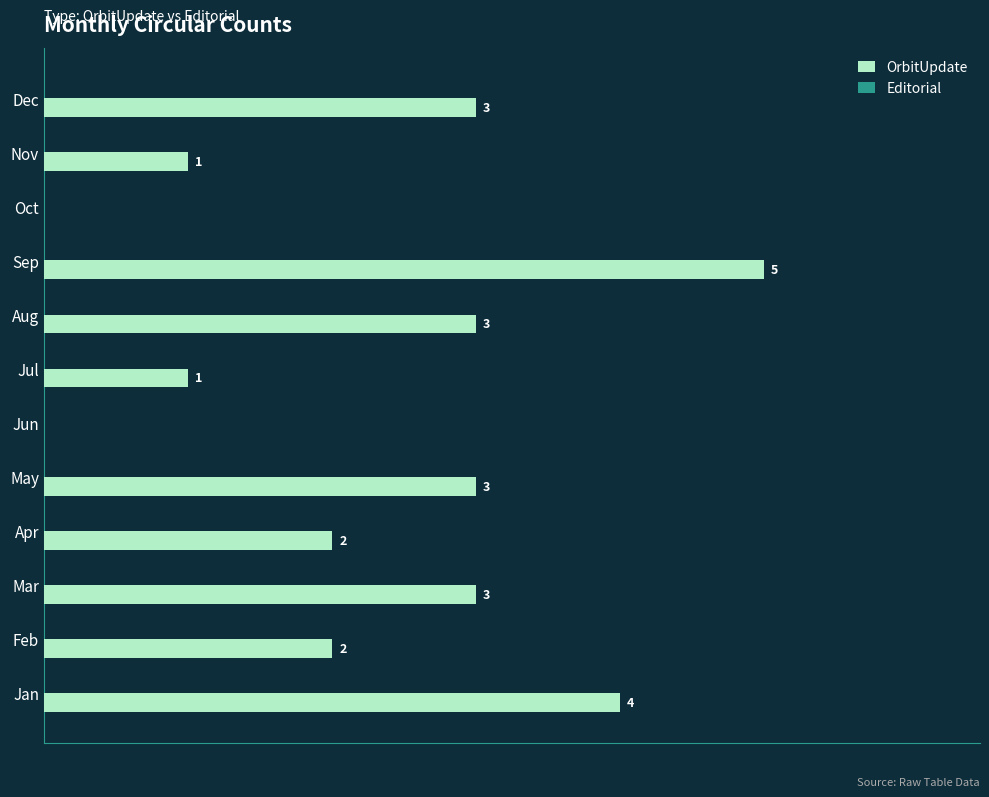

Between Dec and Jan, which is larger?

Jan